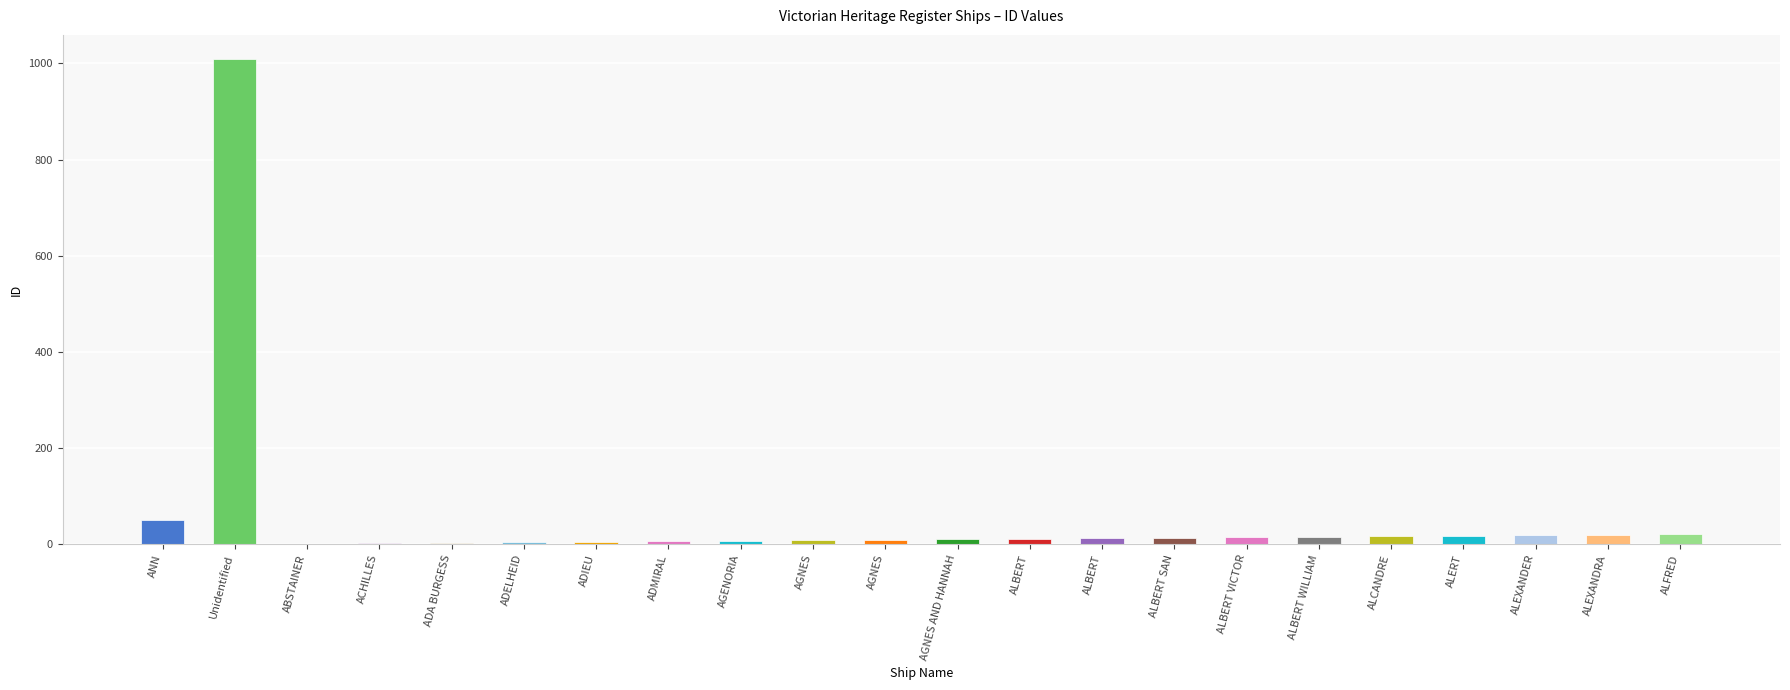

What is the label of the 15th bar from the right?

ADMIRAL